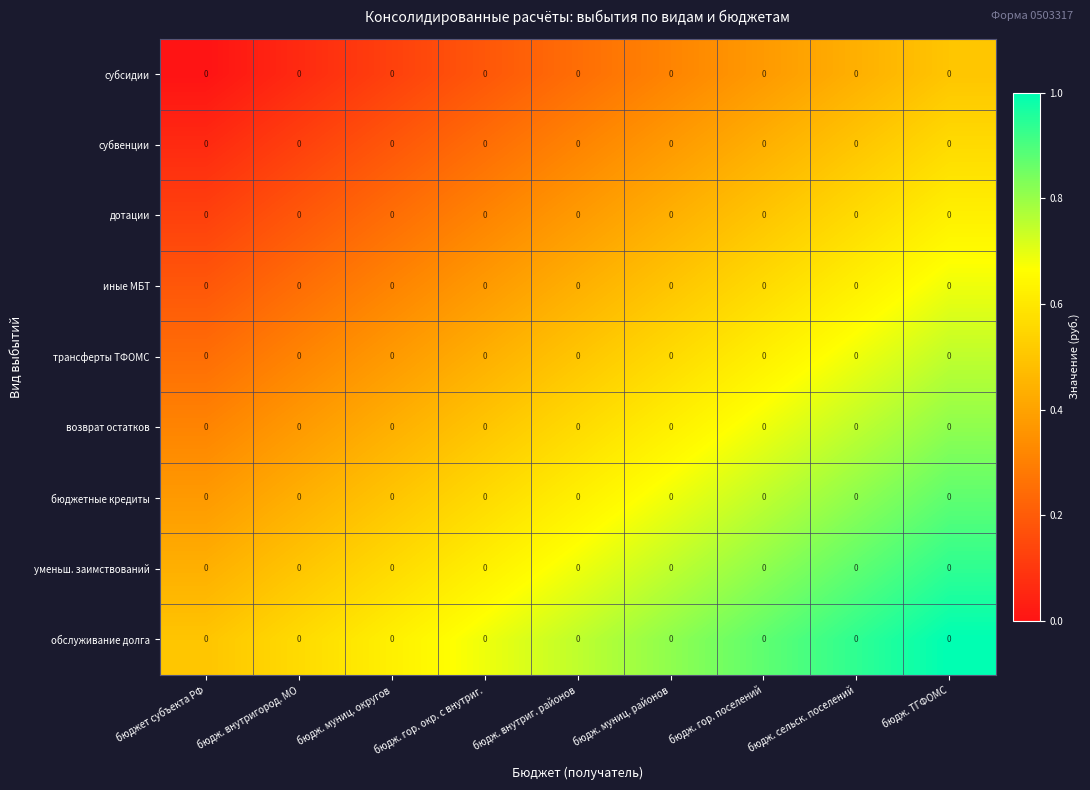

How many data points does each series have?

9